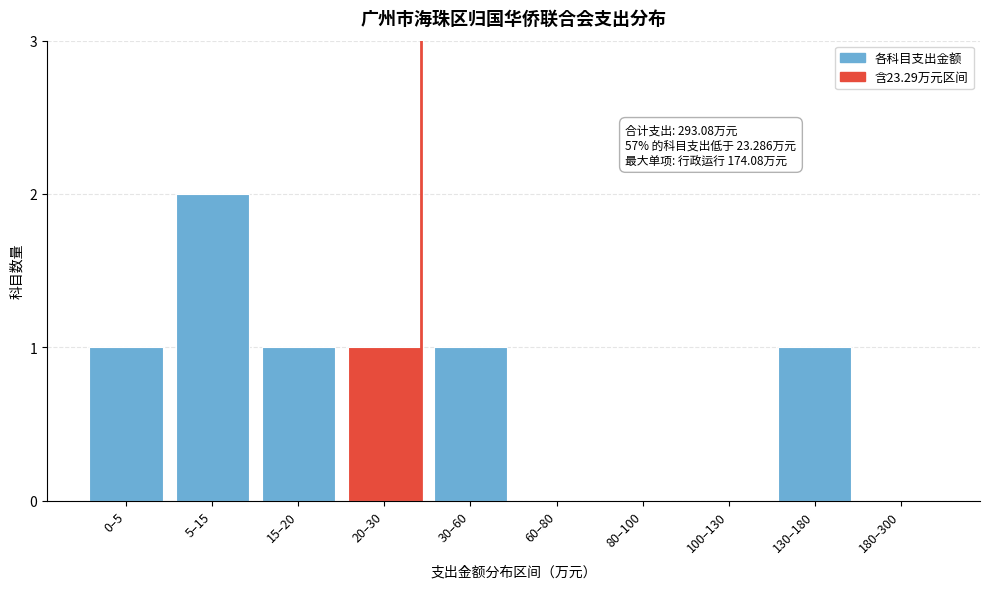

Reading left to right, list all the values displayed in this chart.

0–5=1	5–15=2	15–20=1	20–30=1	30–60=1	60–80=0	80–100=0	100–130=0	130–180=1	180–300=0